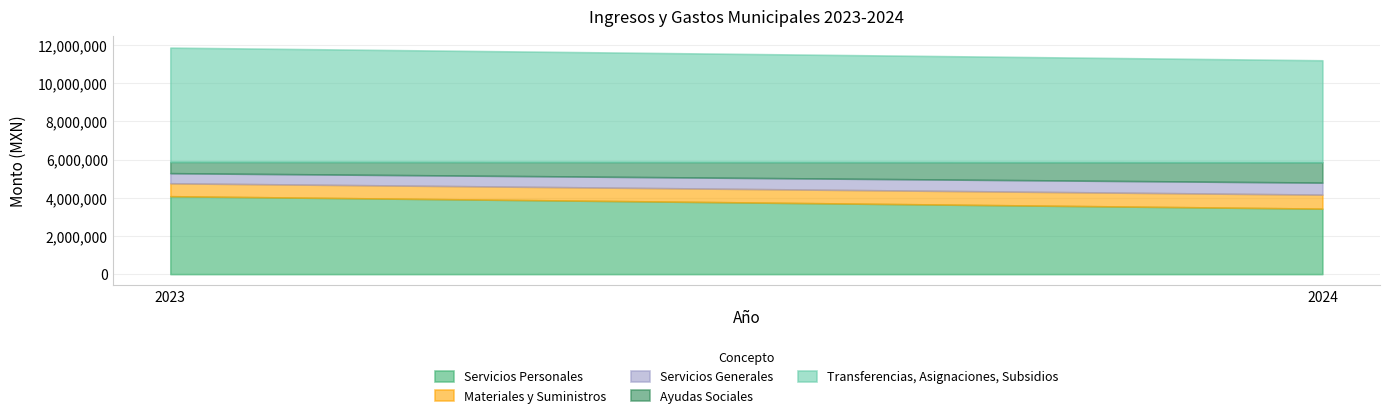

Reading left to right, transcribe all the data shown in this chart.

Servicios Personales: 2023=4081749.0	2024=3429666.0
Materiales y Suministros: 2023=678266.0	2024=735108.9
Servicios Generales: 2023=529950.4	2024=630687.9
Ayudas Sociales: 2023=590152.3	2024=1067999.4
Transferencias, Asignaciones, Subsidios: 2023=5988931.0	2024=5342009.2